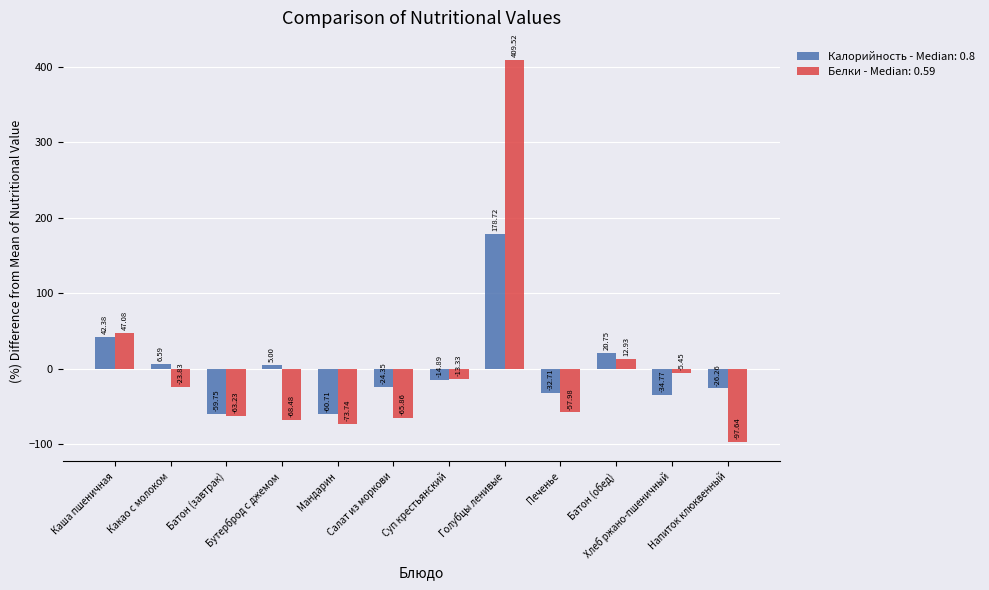

Which series has the widest spread of values?

Белки - Median: 0.59